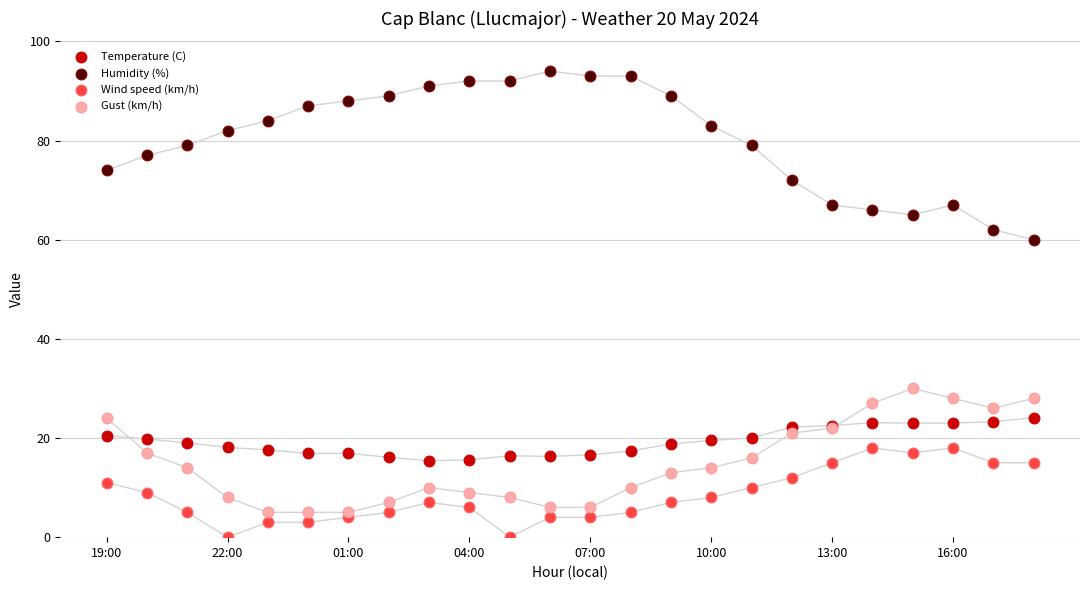

Which series contains the lowest Y value?

Wind speed (km/h)